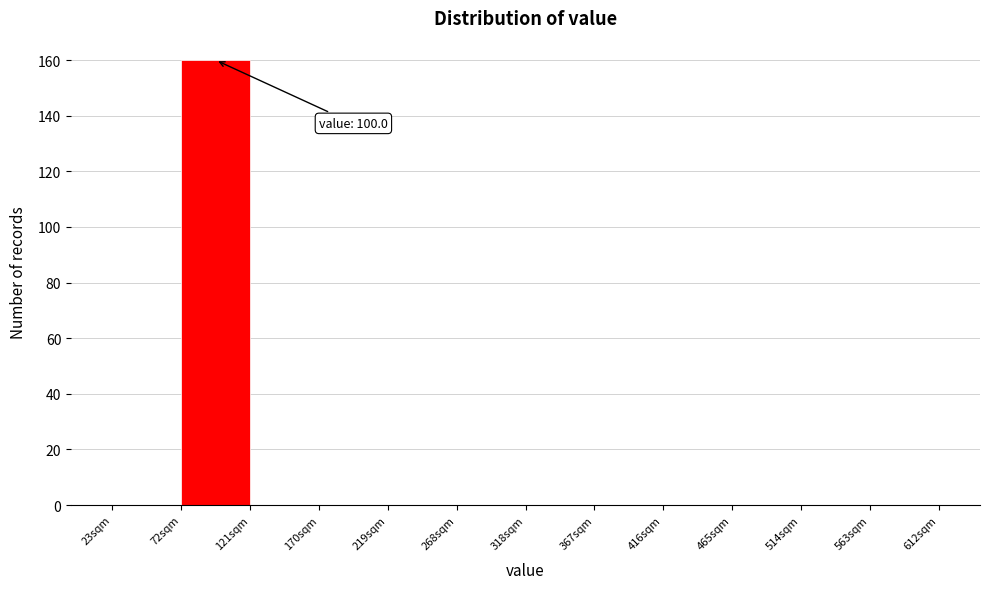

Which range on the x-axis has the tallest bar?

70 to 120